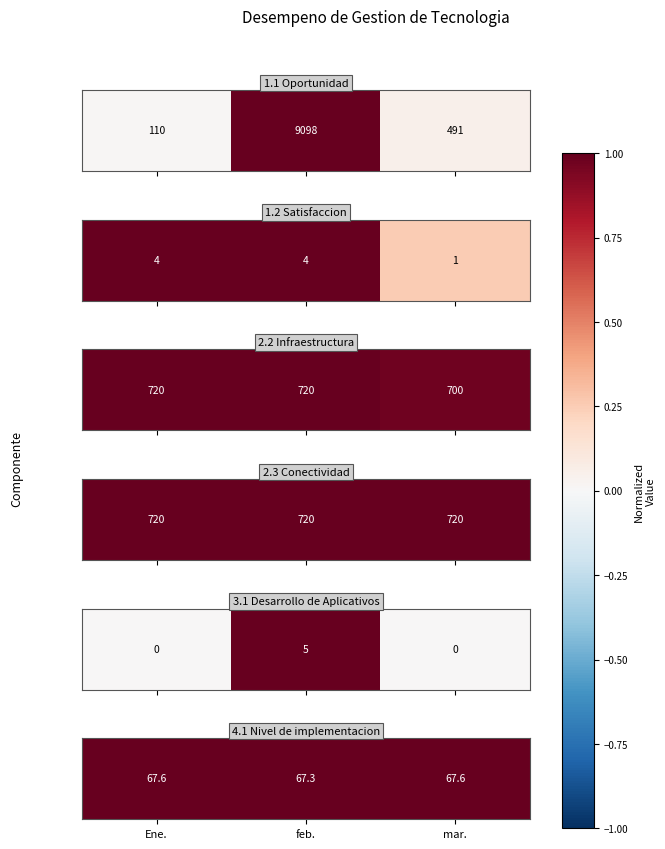

List the labels in order of value, largest first.

Ene., mar., feb.